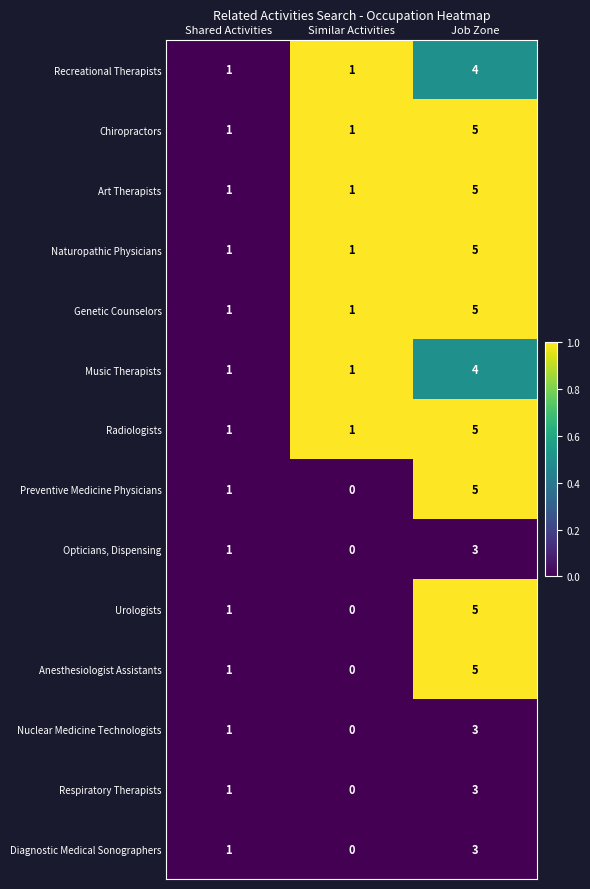

At which category is the sum across all series the highest?

Job Zone